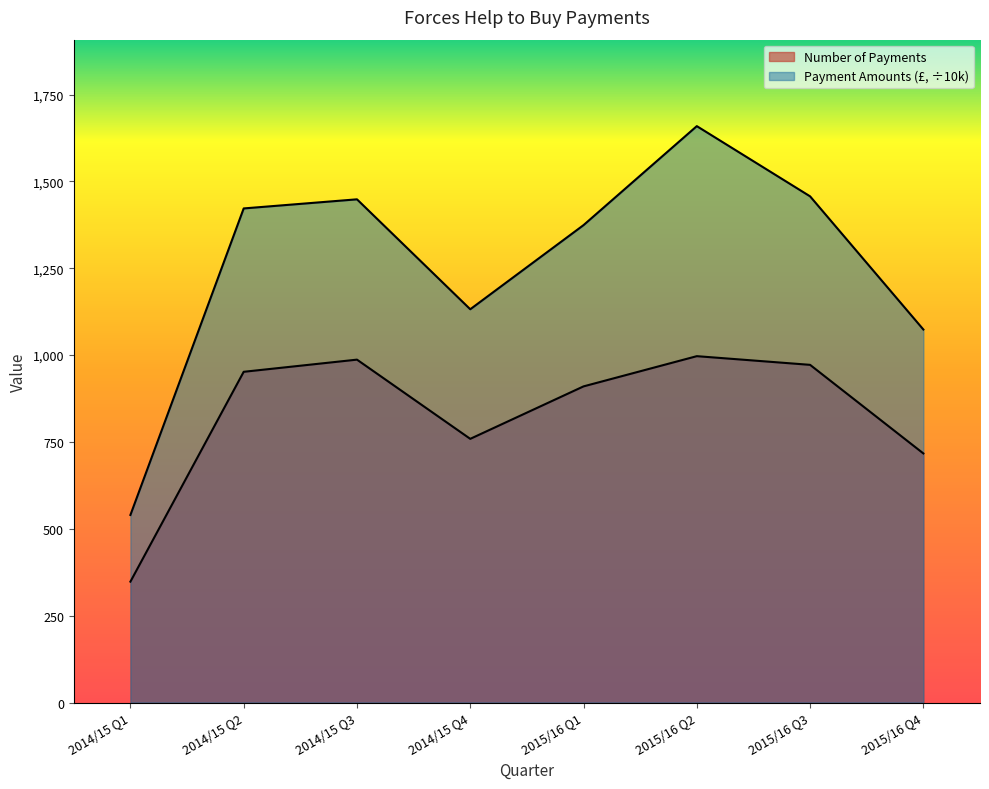

What is the total value across all series at 2014/15 Q3?

2435.5